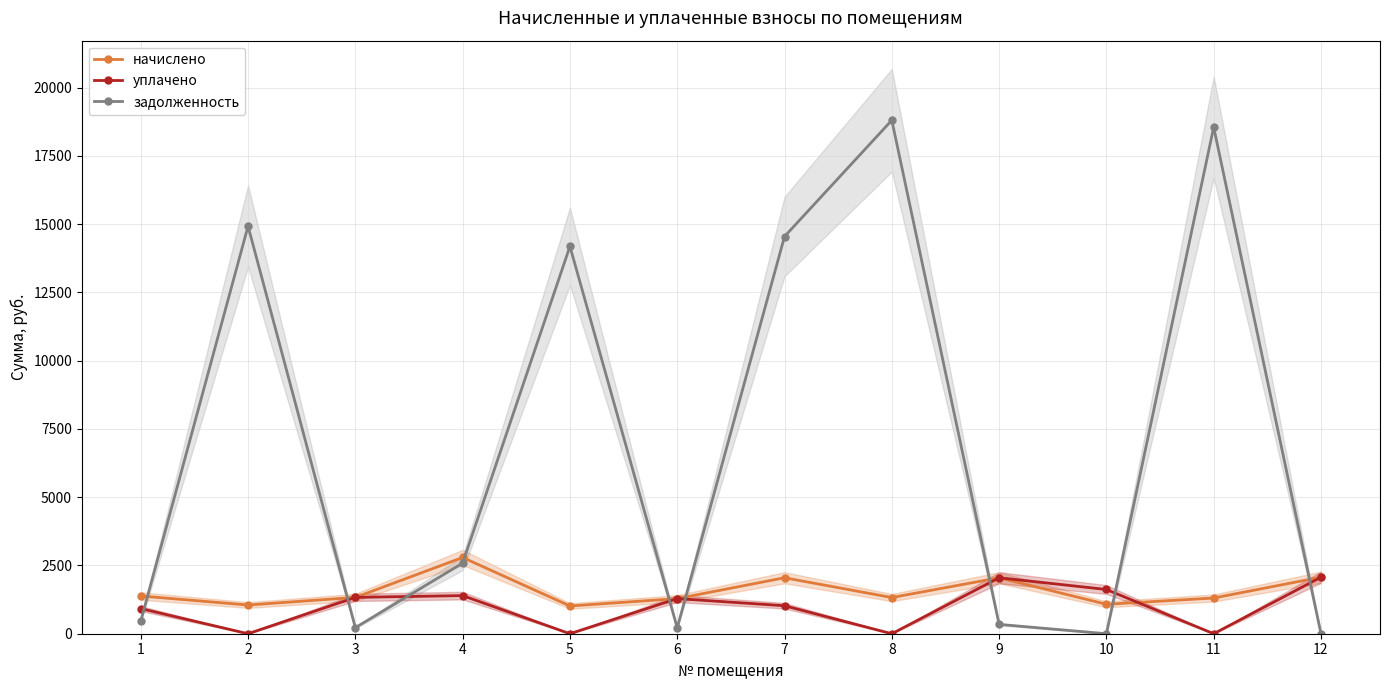

Reading left to right, list all the values displayed in this chart.

начислено: 1=1381.1	2=1051.4	3=1330.6	4=2791.8	5=1015.7	6=1286.0	7=2049.4	8=1324.6	9=2049.3	10=1078.1	11=1306.8	12=2070.1
уплачено: 1=920.9	2=0.0	3=1330.6	4=1395.9	5=0.0	6=1286.0	7=1024.7	8=0.0	9=2049.3	10=1619.5	11=0.0	12=2070.1
задолженность: 1=460.4	2=14923.2	3=221.8	4=2585.2	5=14184.3	6=214.3	7=14544.2	8=18801.5	9=341.6	10=0.0	11=18548.7	12=0.0